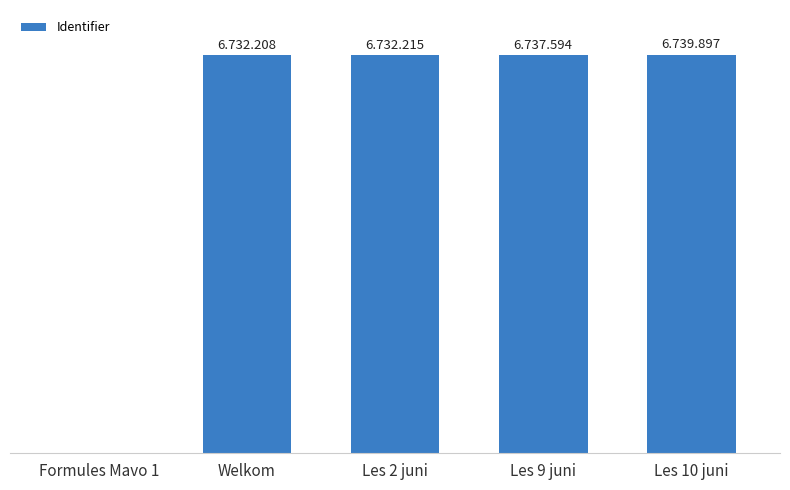

Which label corresponds to the largest value in the chart?

Les 10 juni